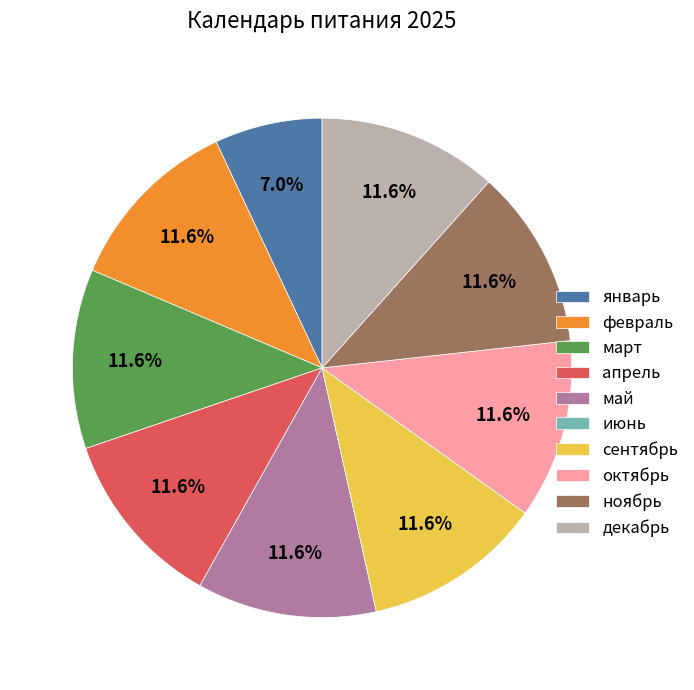

Does ноябрь account for over 50% of the chart?

No